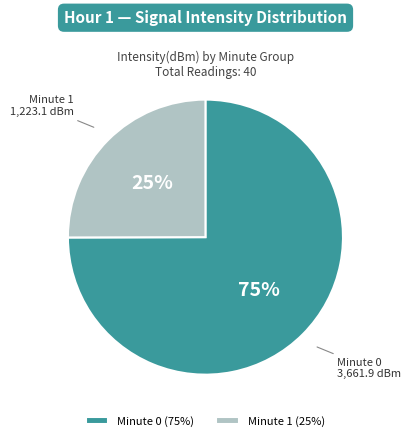

Combined, do Minute 0 (75%) and Minute 1 (25%) account for over 50%?

Yes